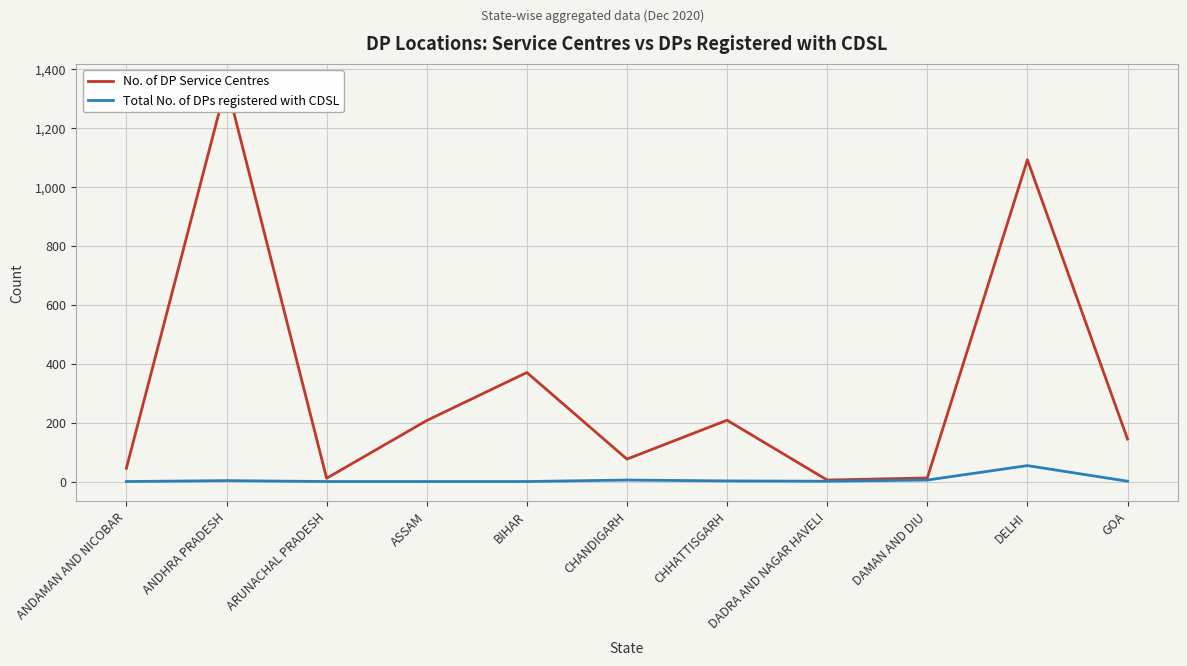

At how many categories does at least one series exceed 815?

2